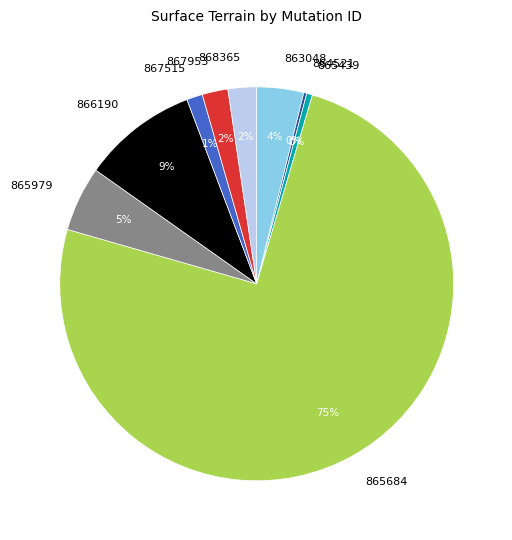

What is the largest slice in the pie chart?

865684